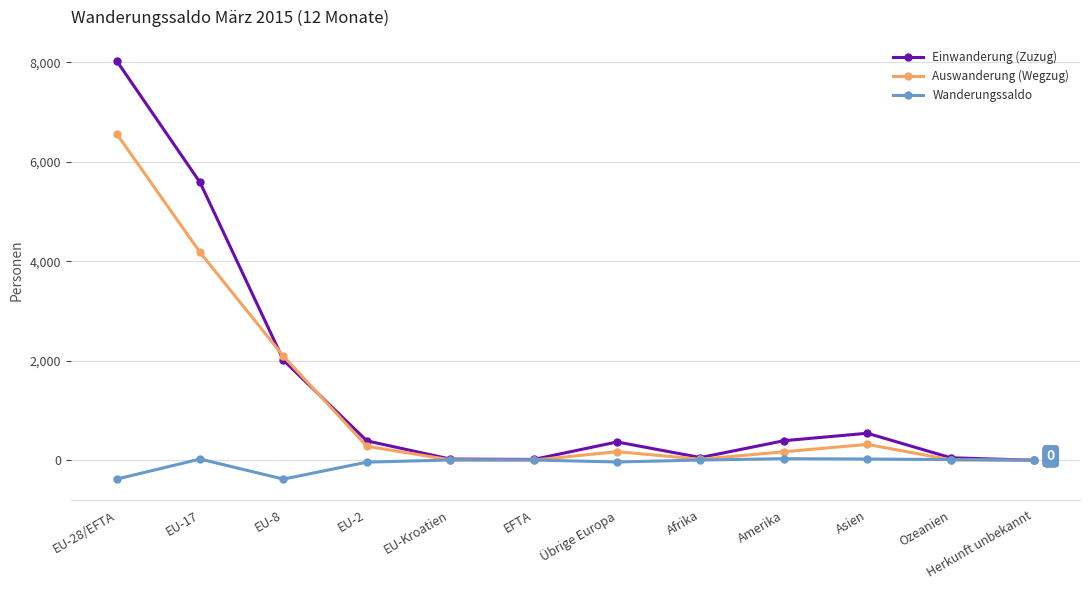

What is the sum of the Wanderungssaldo values at EU-17 and EFTA?

31